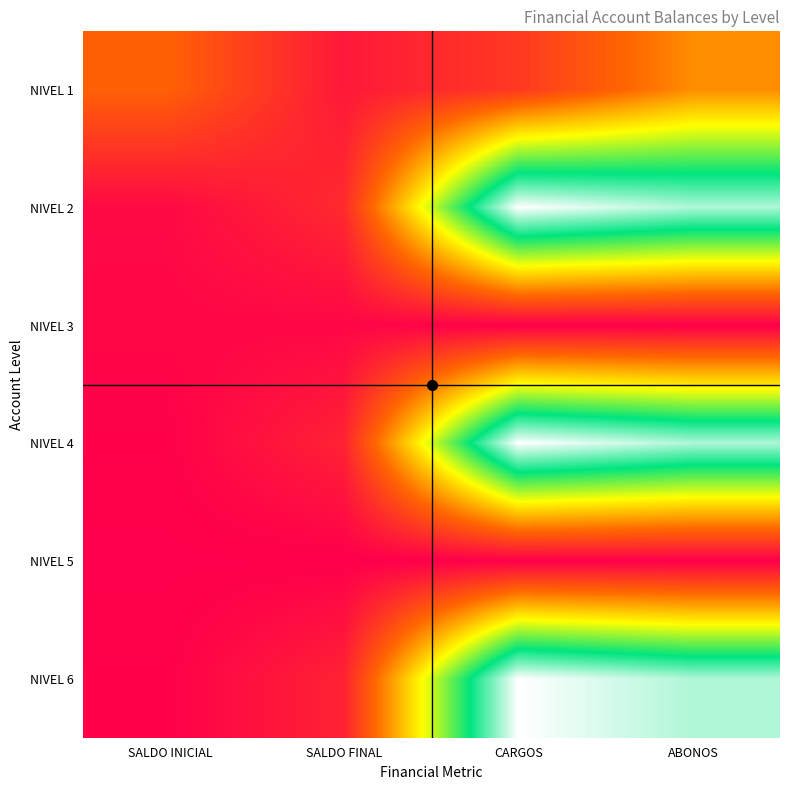

How many categories are shown in the chart?

4